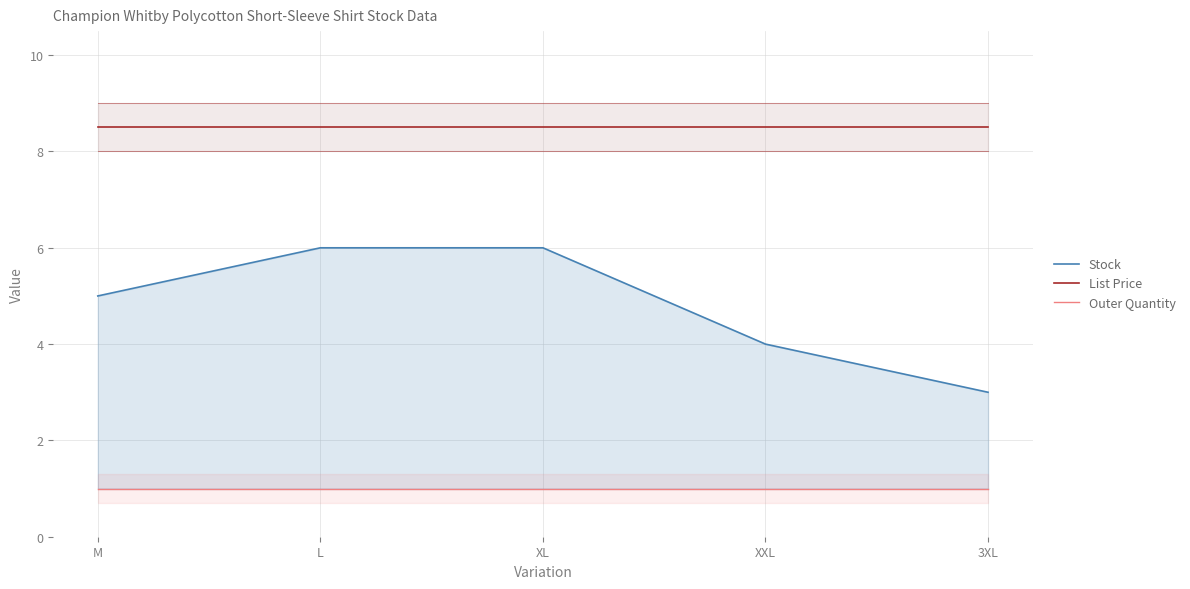

Between L and 3XL, which is larger?

L